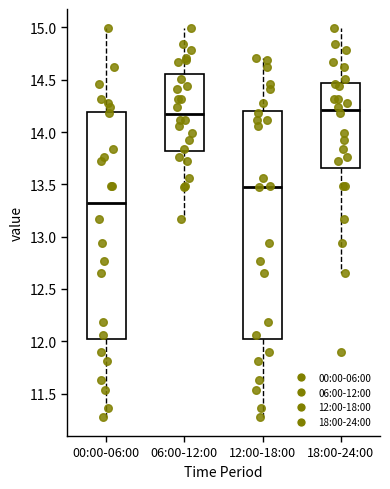

Reading left to right, transcribe this box plot: for each box, give where its median line is, the range the box spans, and where its two whiskers end, as read against the y-axis. The values are not printed on the chart, so give them approximately, as read against the axis.

00:00-06:00: median 13.35, box 12.00 to 14.20, whiskers 11.30 to 15.00
06:00-12:00: median 14.20, box 13.80 to 14.55, whiskers 13.15 to 15.00
12:00-18:00: median 13.50, box 12.00 to 14.20, whiskers 11.30 to 14.70
18:00-24:00: median 14.20, box 13.65 to 14.45, whiskers 12.65 to 15.00